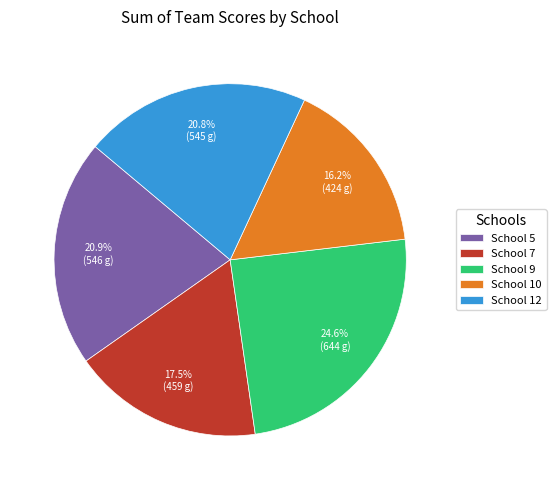

Approximately how many times larger is the value at School 9 compared to School 7?

1.4